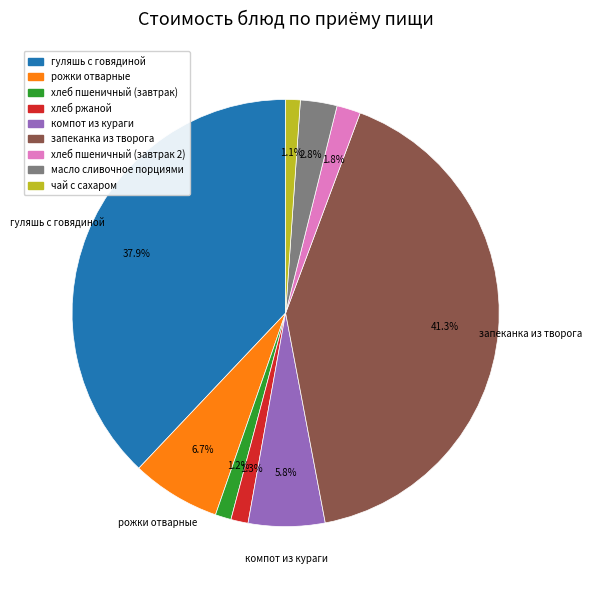

Which category has the biggest portion of the pie?

запеканка из творога